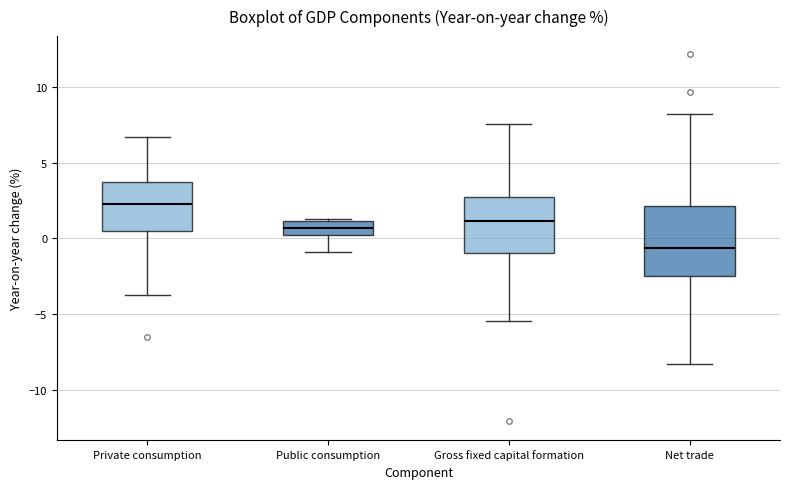

Where is the upper edge of the box for Gross fixed capital formation on the y-axis? The values are not printed on the chart, so give them approximately, as read against the axis.

2.5